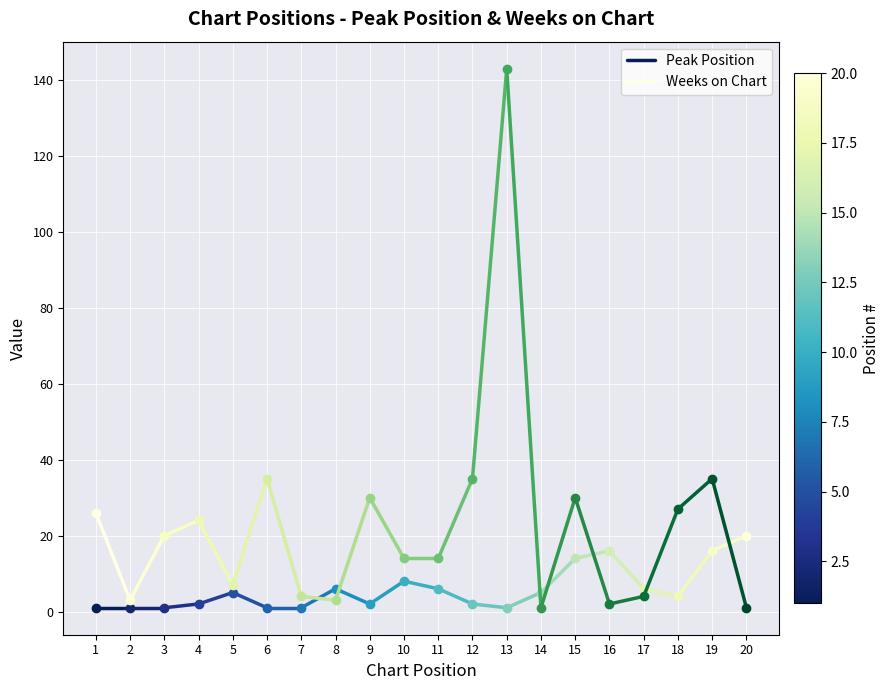

Which has a higher value, 1 or 2?

1